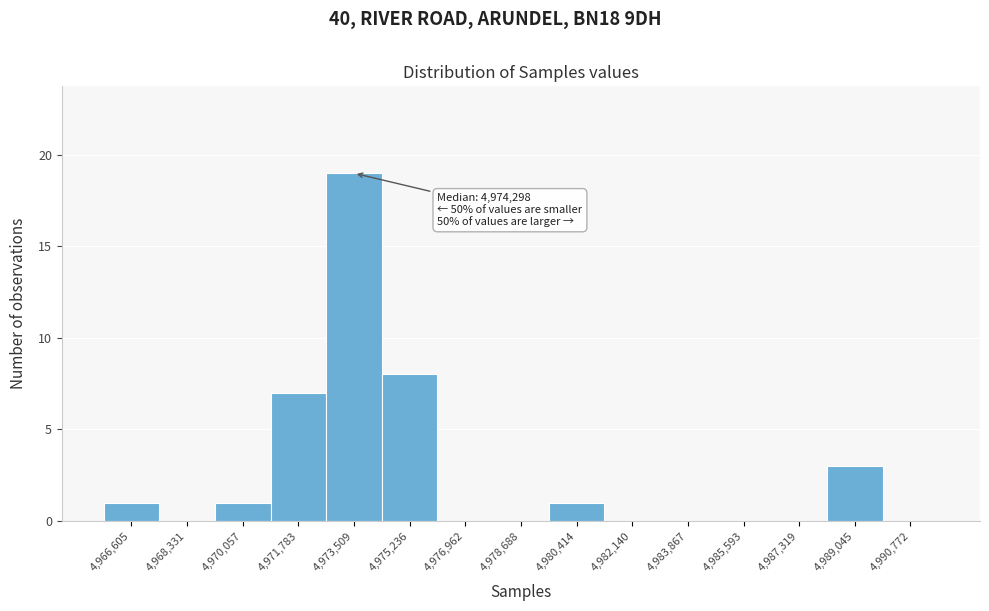

Reading left to right, transcribe all the data shown in this chart.

4,966,605=1	4,968,331=0	4,970,057=1	4,971,783=7	4,973,509=19	4,975,236=8	4,976,962=0	4,978,688=0	4,980,414=1	4,982,140=0	4,983,867=0	4,985,593=0	4,987,319=0	4,989,045=3	4,990,772=0